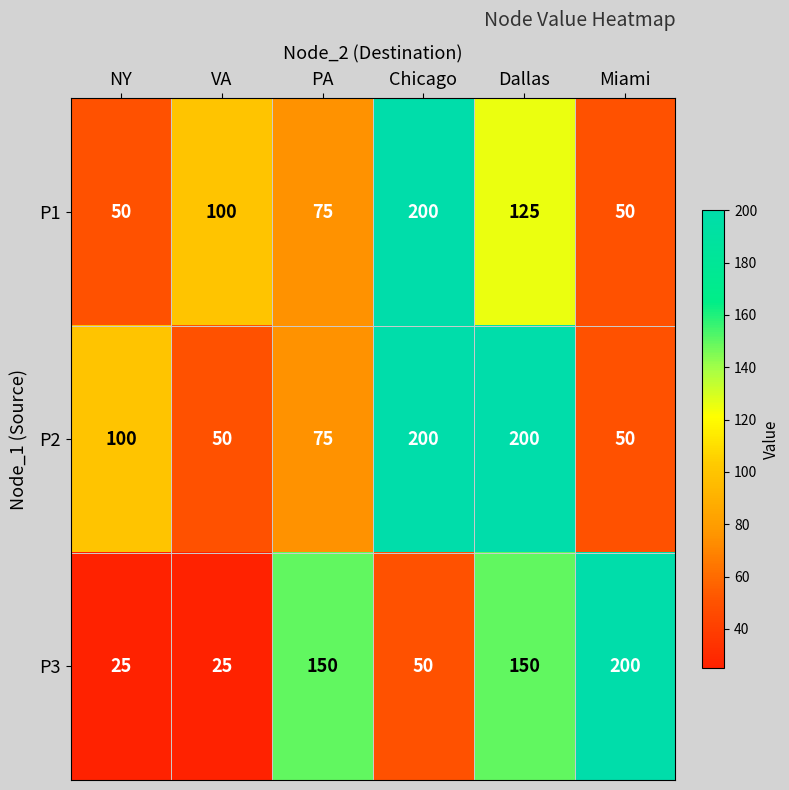

What is the difference between the maximum and minimum values in the P1 series?

150